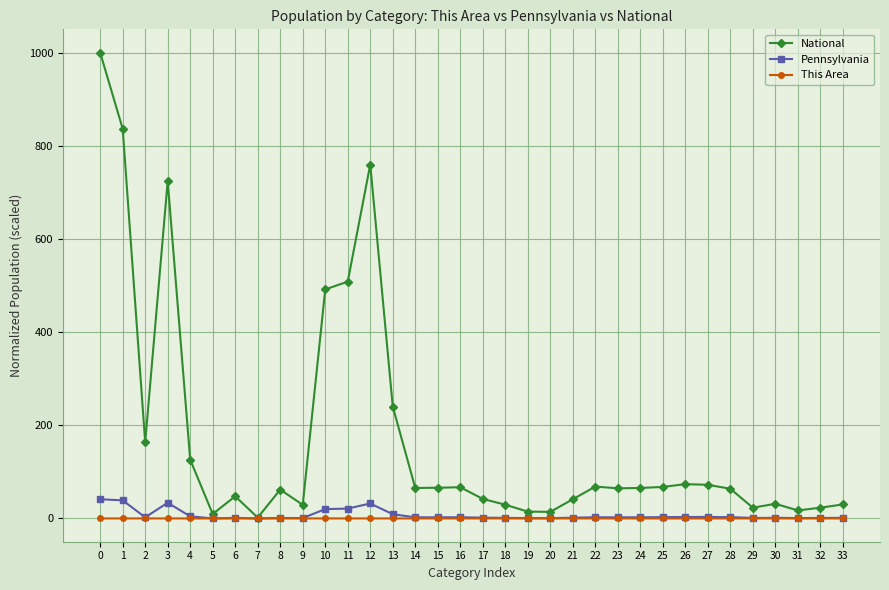

Is it true that National equals 20.1 at 16?

False